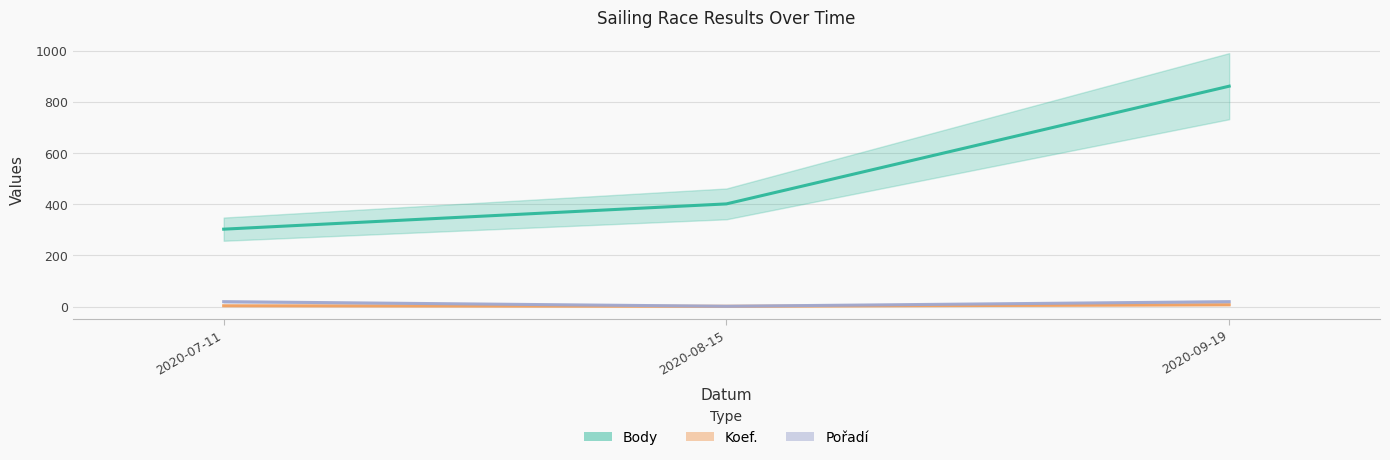

What is the sum of the Body values at 2020-07-11 and 2020-08-15?

705